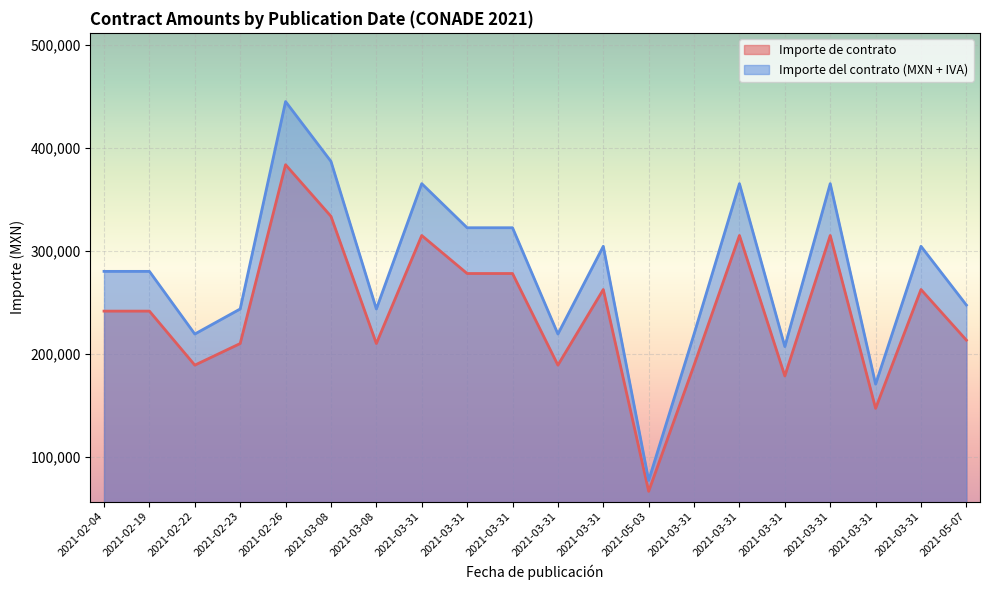

What is the spread (max minus min) of values at 2021-03-08?

53331.6